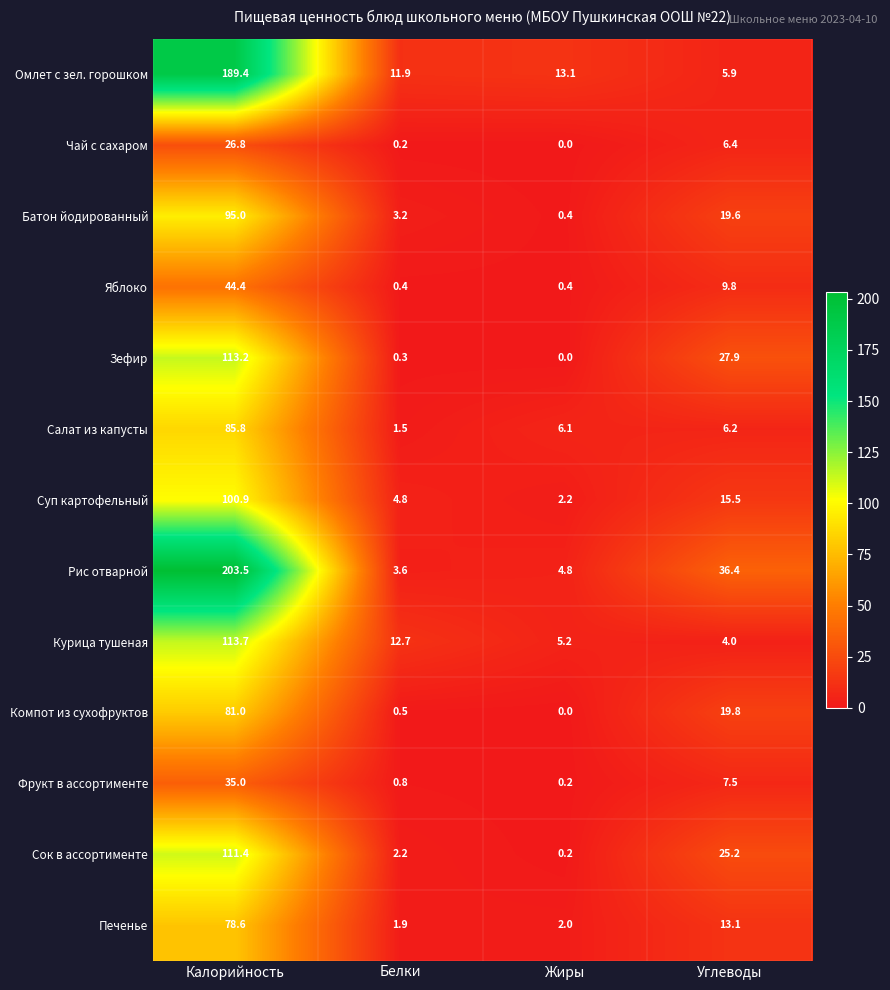

Where does the Курица тушеная series first go above 12?

Калорийность